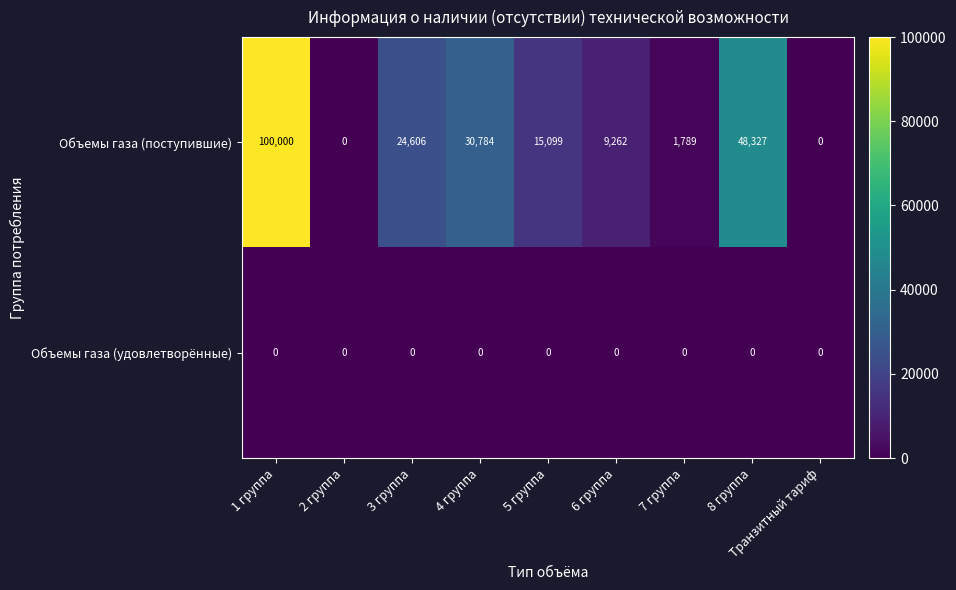

Which series has the widest spread of values?

Объемы газа (поступившие)